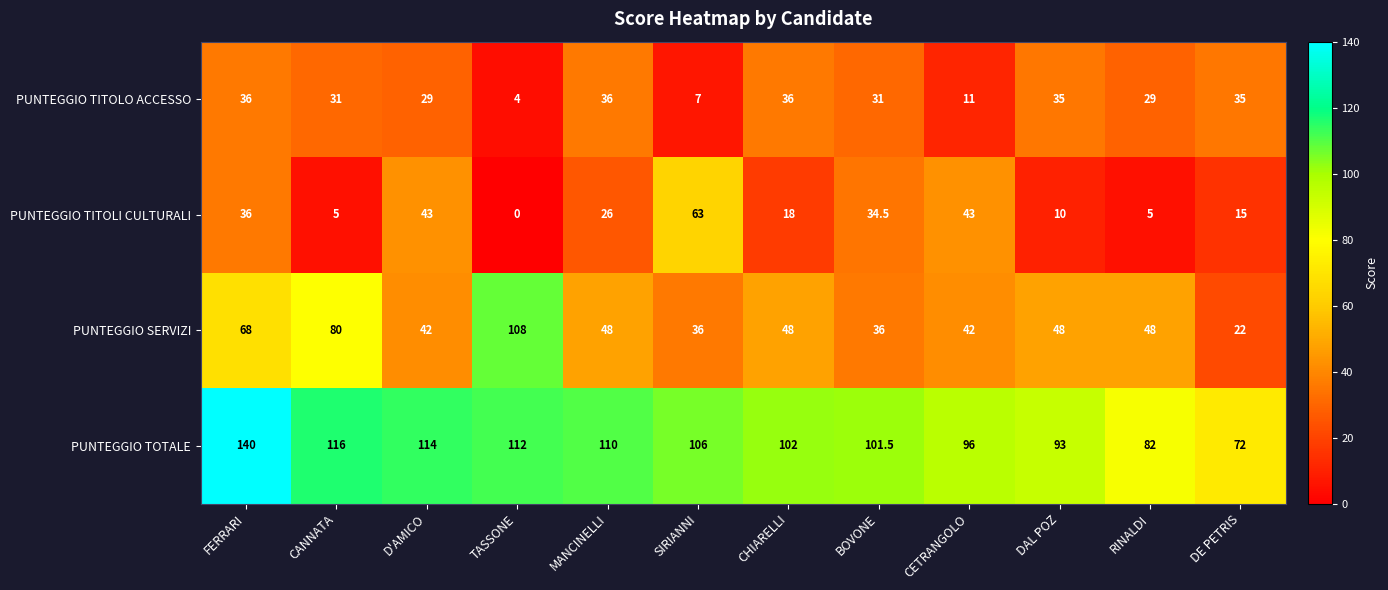

How many series are shown in this chart?

4